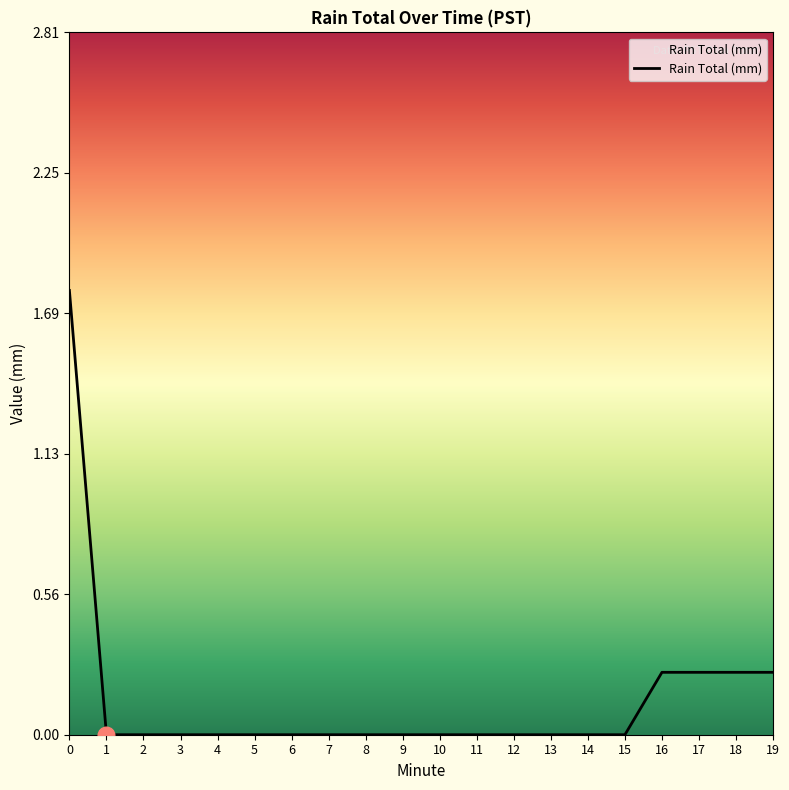

Does the chart have visible grid lines?

No